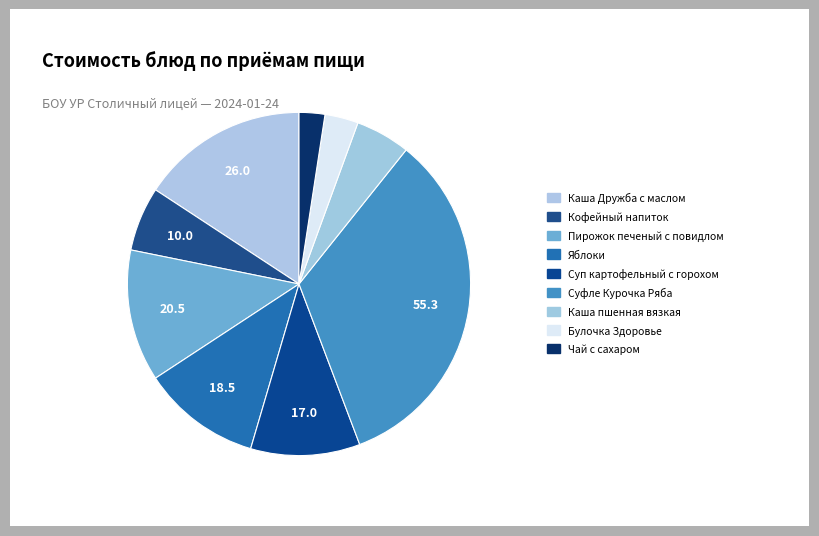

How many segments does this pie chart have?

9